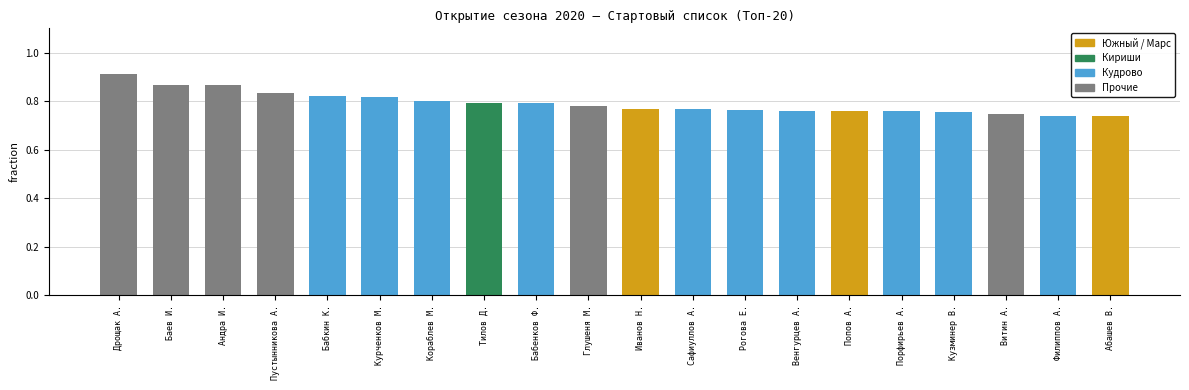

How many values are between 0 and 1?

20